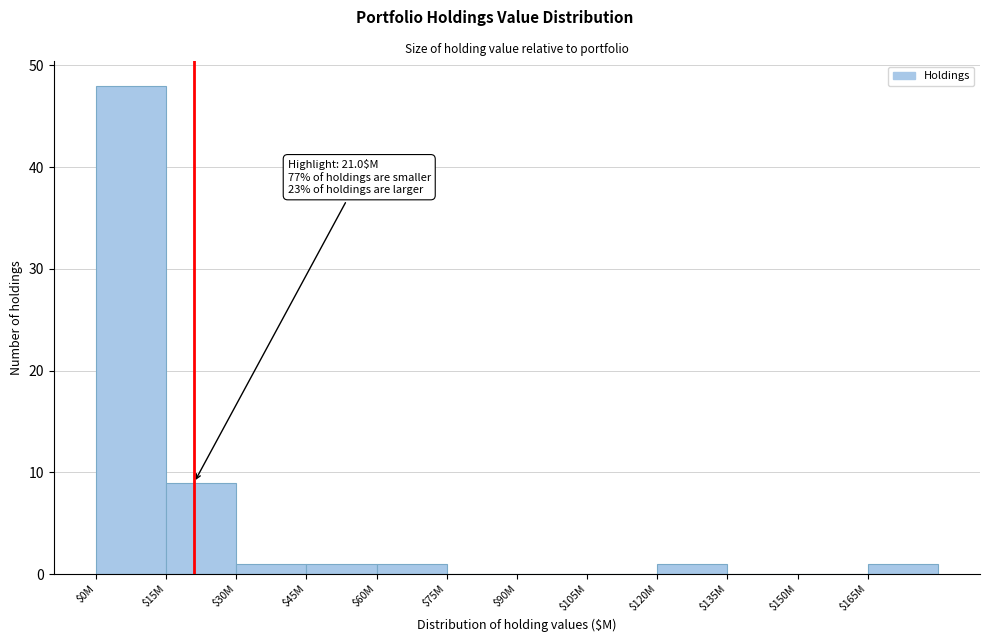

At which label is the value closest to 24?

$15M